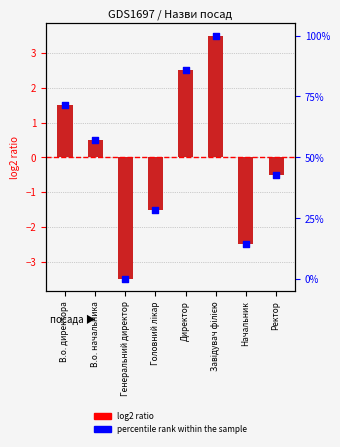

At which category is the sum across all series the highest?

Завідувач філією